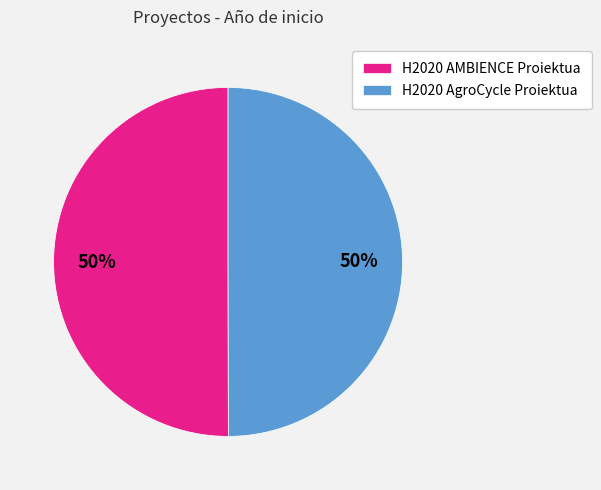

What is the ratio of the value at H2020 AgroCycle Proiektua to the value at H2020 AMBIENCE Proiektua?

1.0